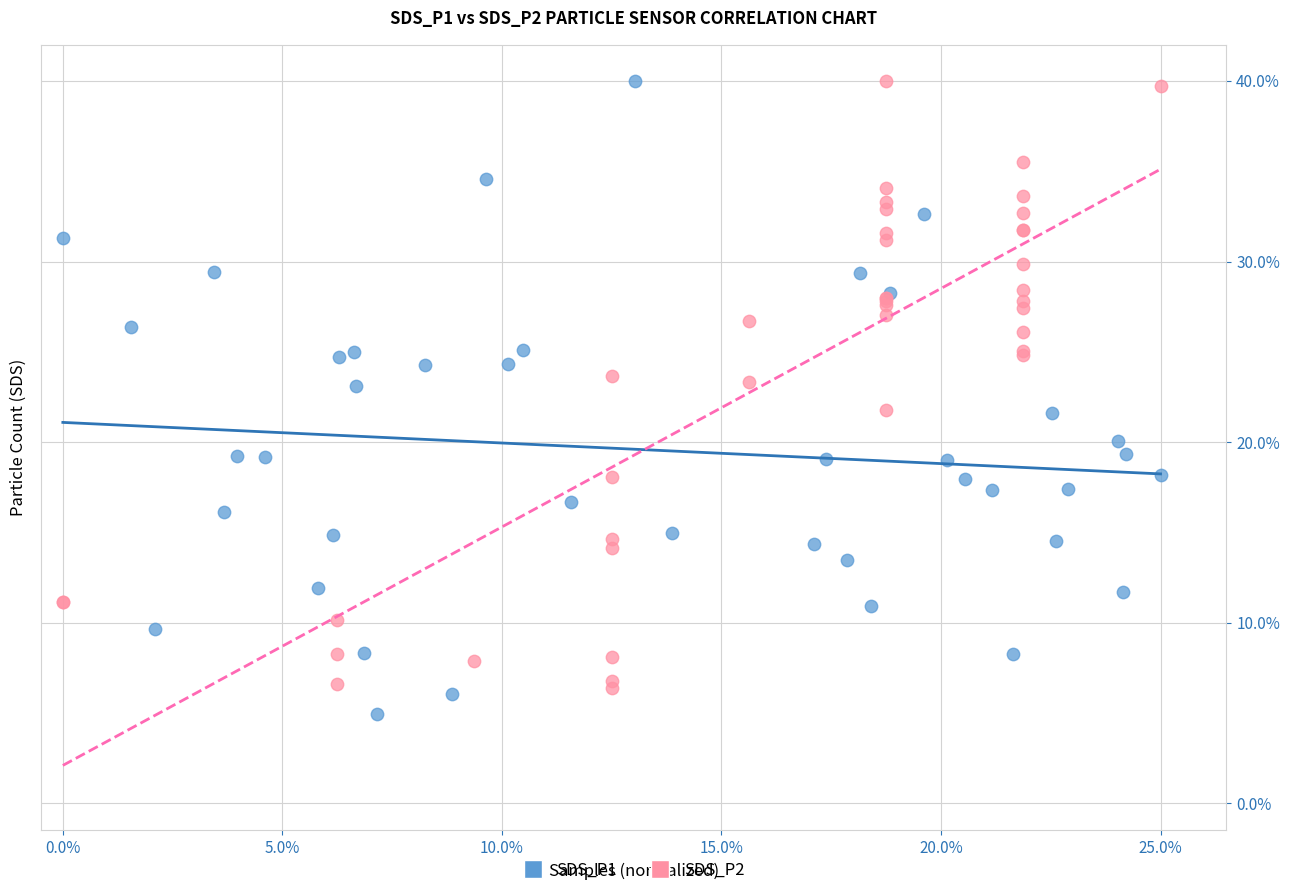

What are all the series names shown in the legend?

SDS_P1, SDS_P2